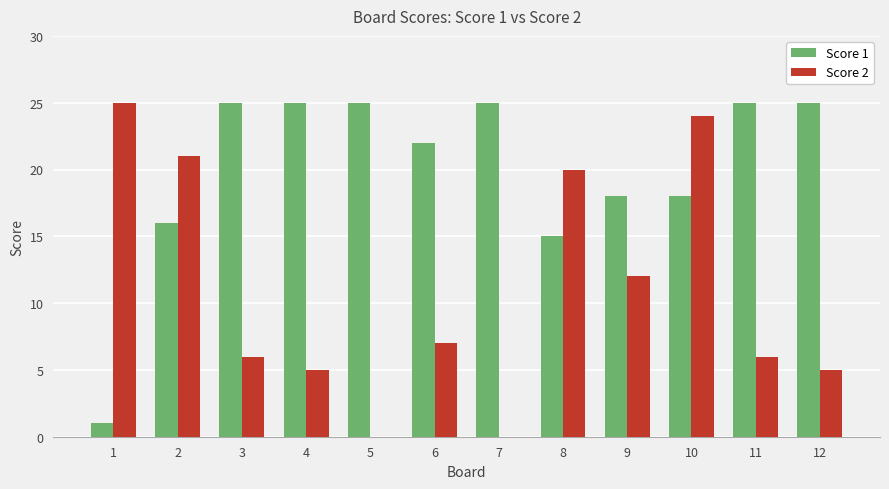

What is the highest value of the Score 1 series?

25